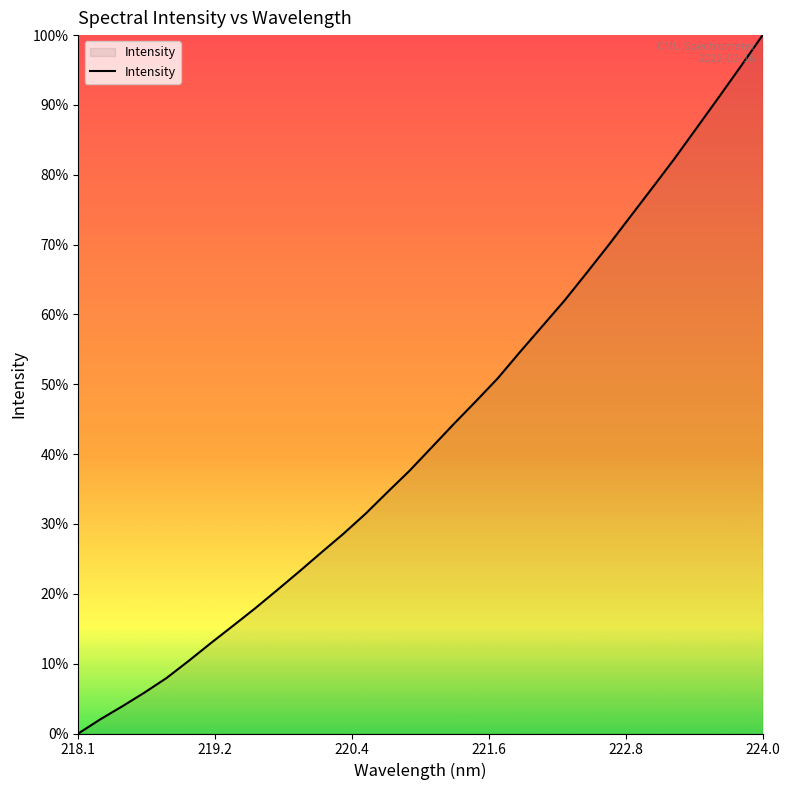

Count the number of values greater than 40.

16